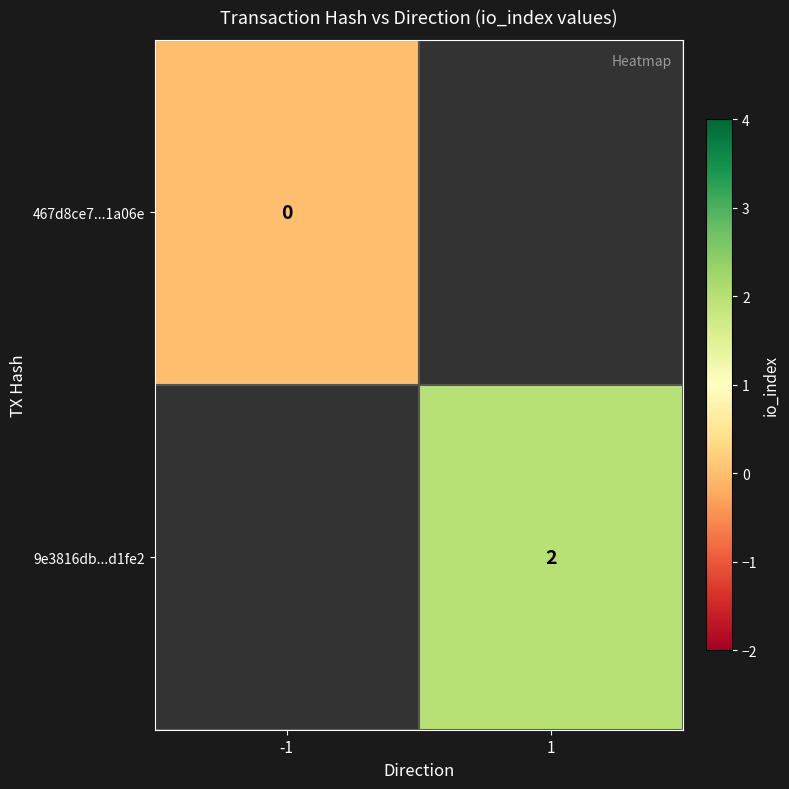

The 9e3816db...d1fe2 series shows 2 at 1. True or false?

True